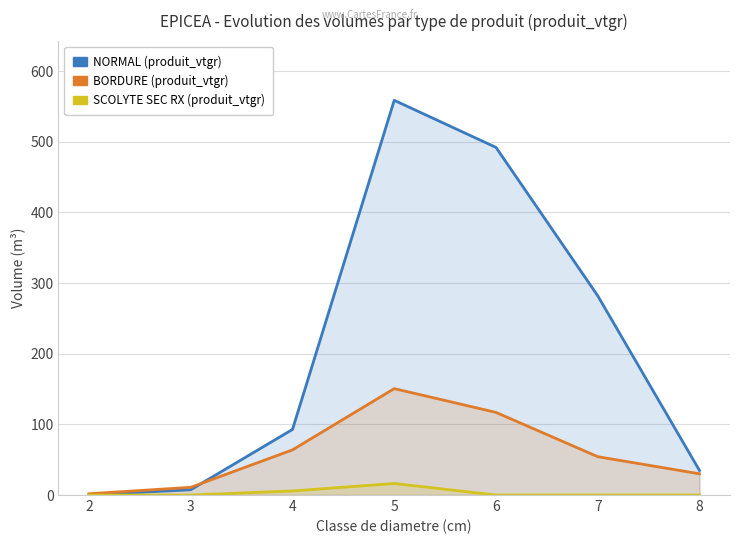

What is the sum of the NORMAL (produit_vtgr) values at 8 and 2?

35.0